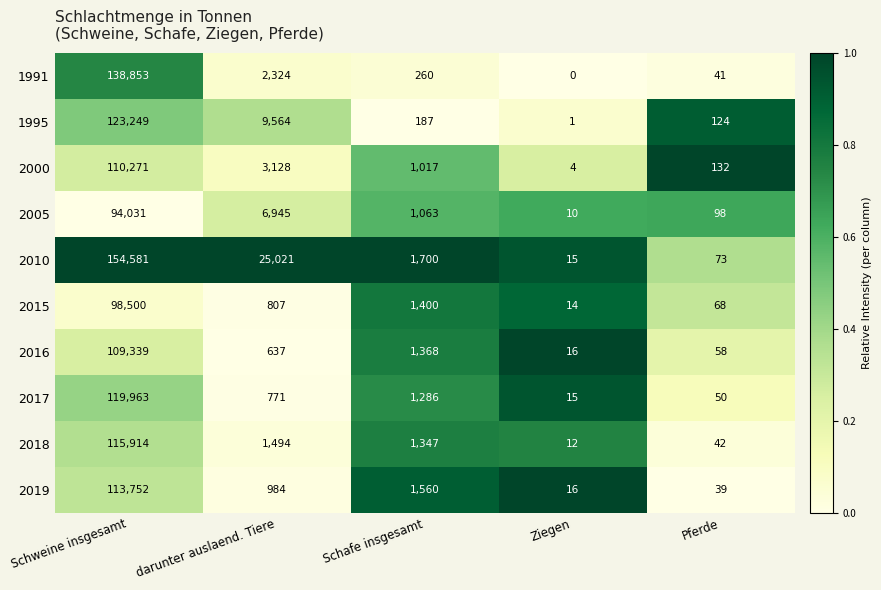

The value of 2010 at darunter auslaend. Tiere is 25021. True or false?

True